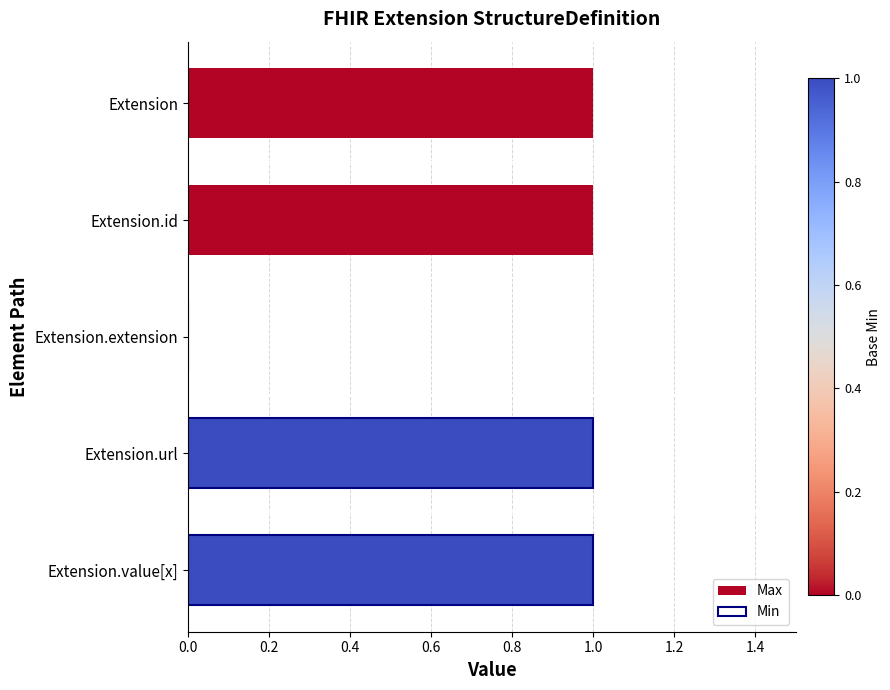

What is the sum of all Min values?

2